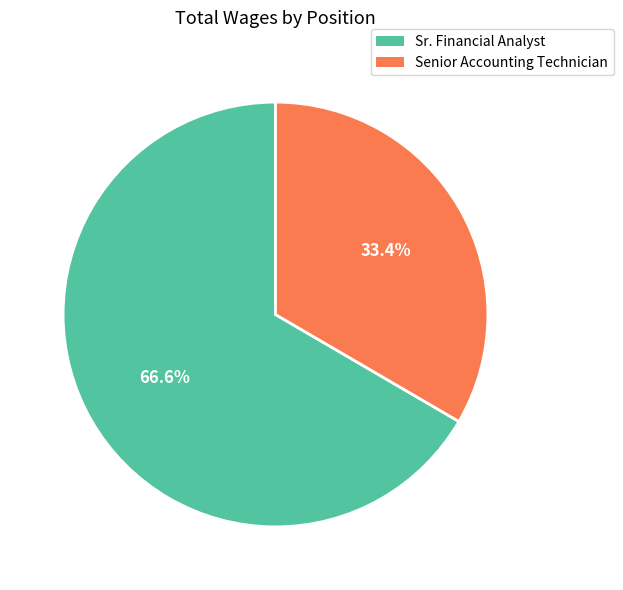

To the nearest percent, what portion does Sr. Financial Analyst represent?

67%